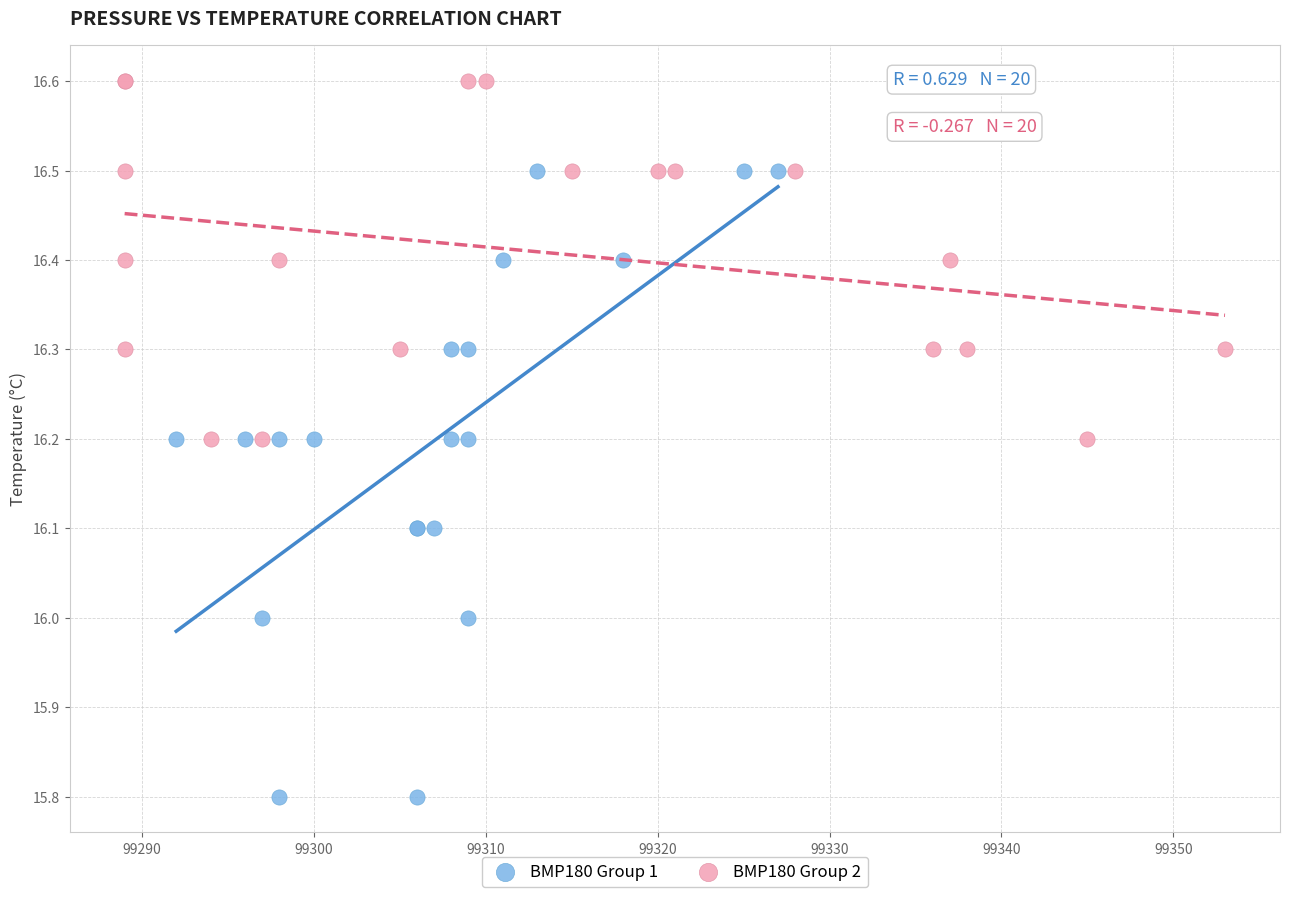

Which series reaches the maximum Y coordinate?

BMP180 Group 2